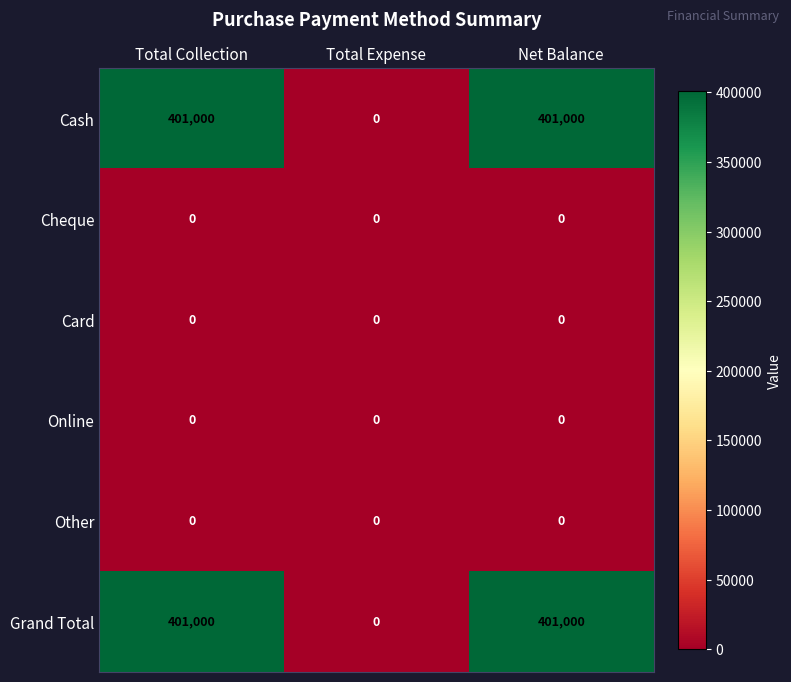

Count the Grand Total values in the range 0 to 401000.

3